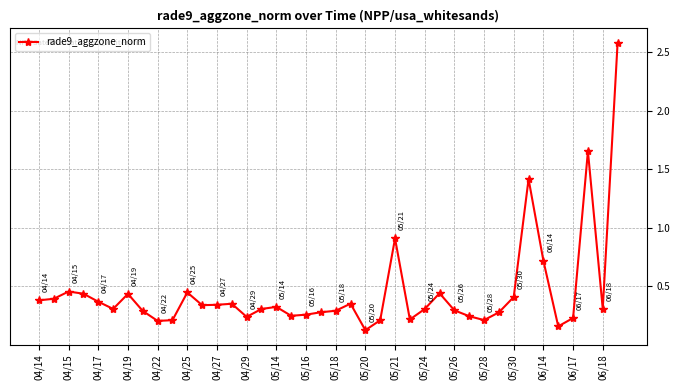

How many lines are shown in the chart?

1